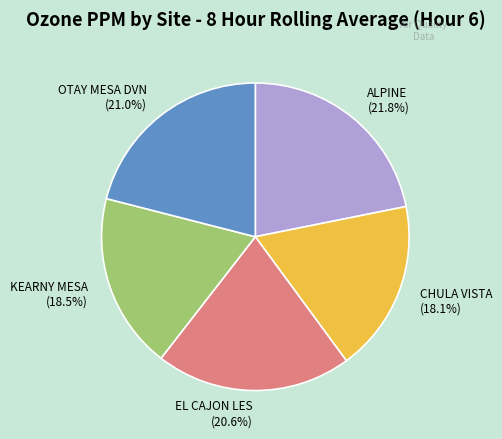

The CHULA VISTA slice represents 18% of the pie. True or false?

True